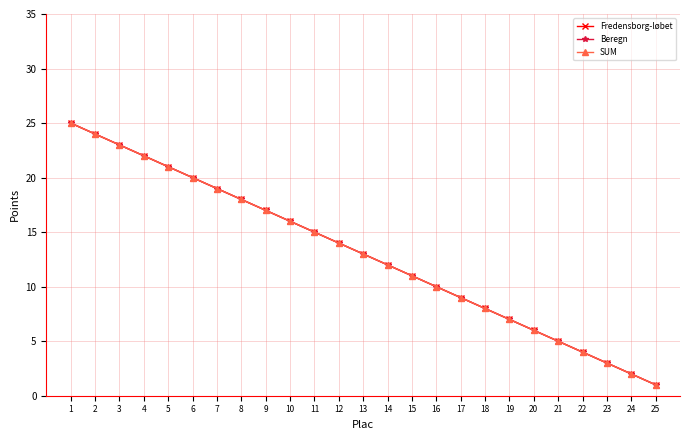

Where is SUM nearest to the value 13?

13